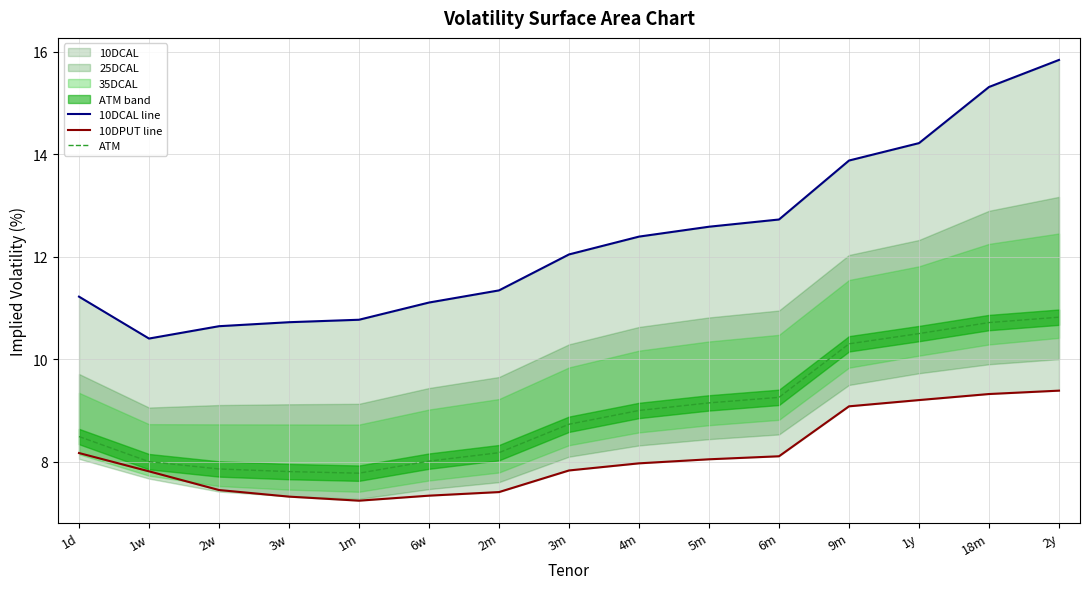

Rank the series by their average value, from highest to lowest.

10DCAL line, ATM, 10DPUT line